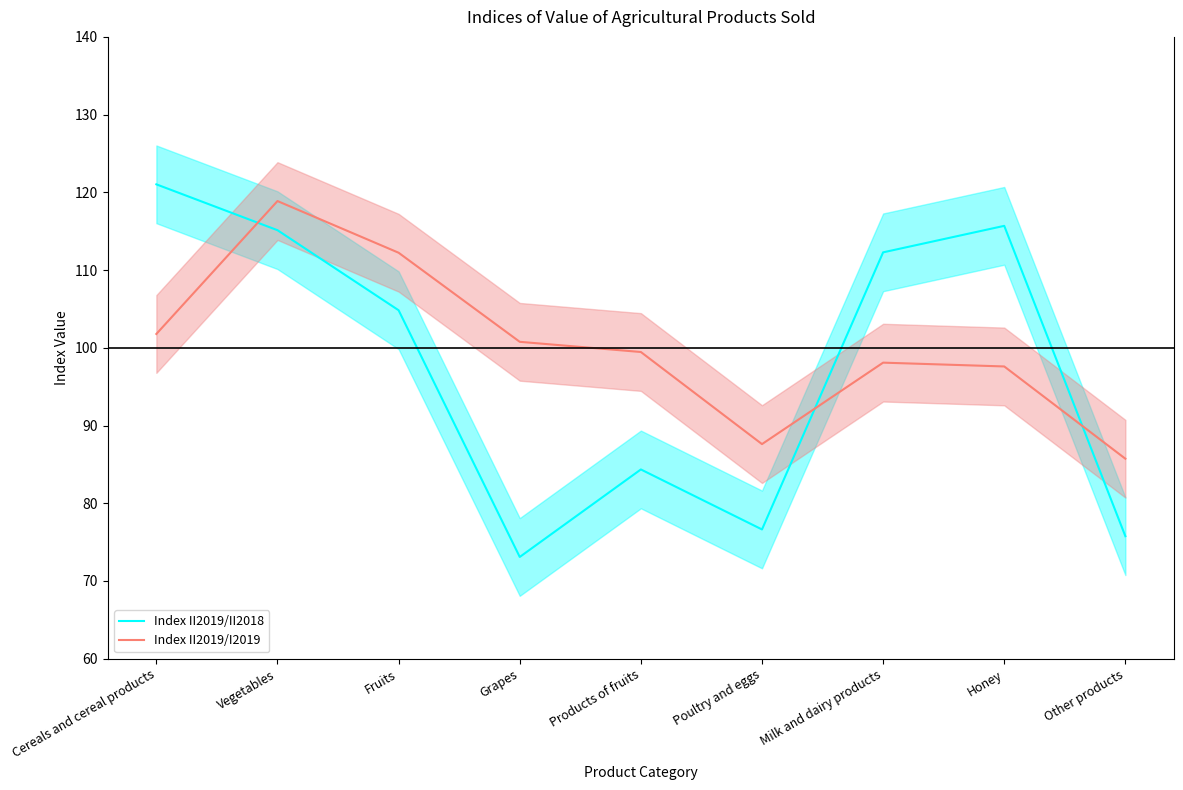

True or false: Index II2019/II2018 has a value of 40.5 at Other products.

False